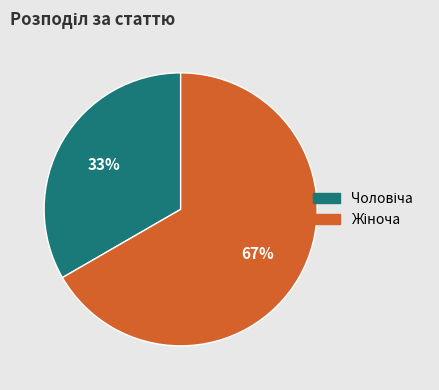

How many slices are in this pie chart?

2